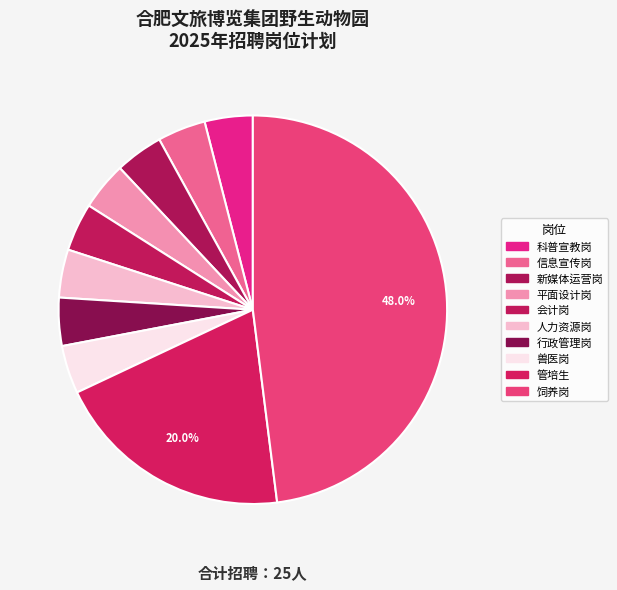

How many slices are in this pie chart?

10